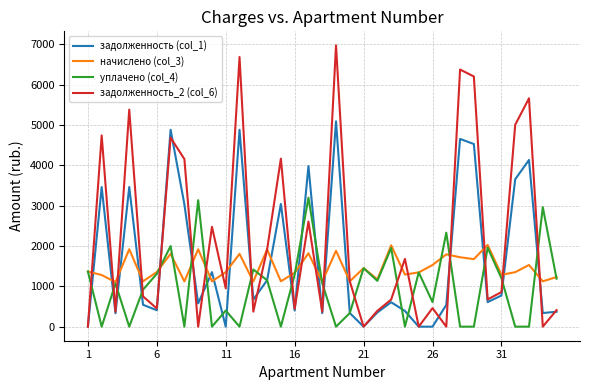

How many lines are shown in the chart?

4